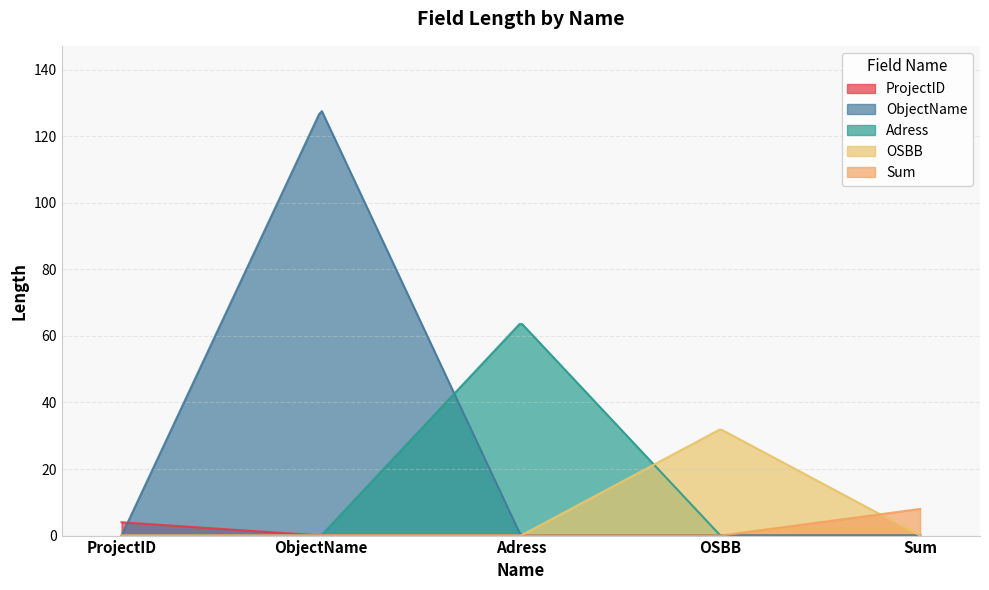

What is the sum of all values?

236